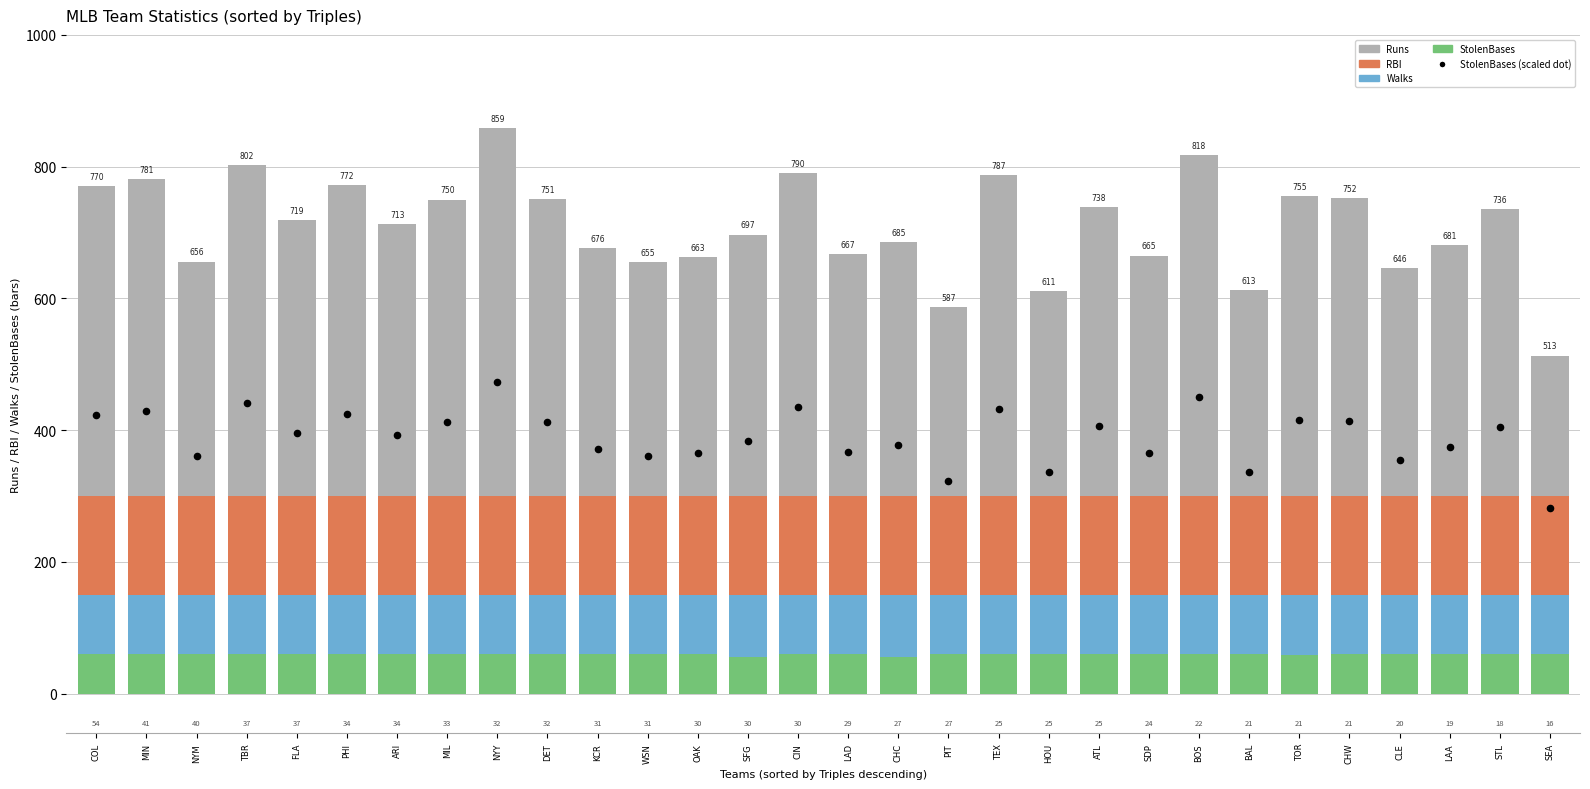

At how many categories does at least one series exceed 704?

16